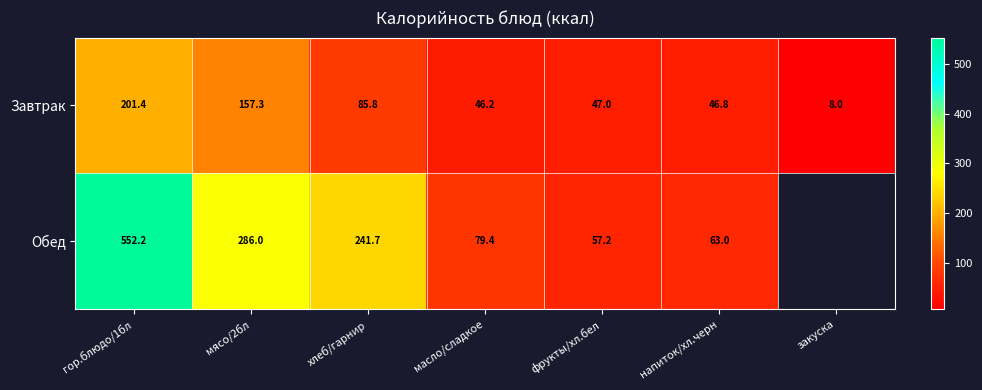

Between масло/сладкое and напиток/хл.черн, which series saw the biggest shift?

Обед